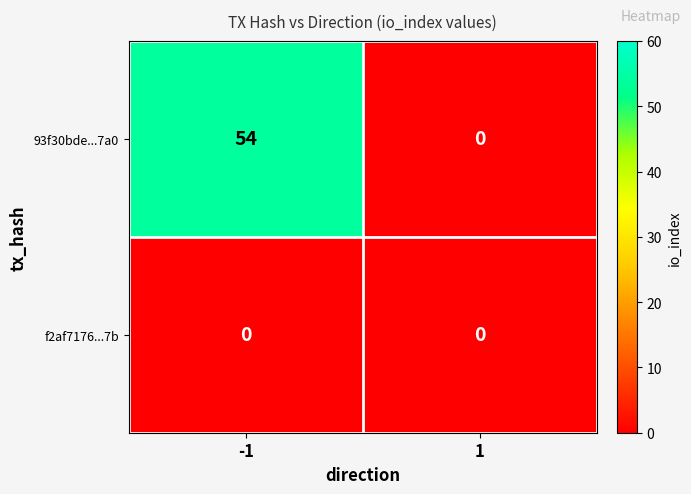

Between -1 and 1, which series saw the biggest shift?

93f30bde...7a0